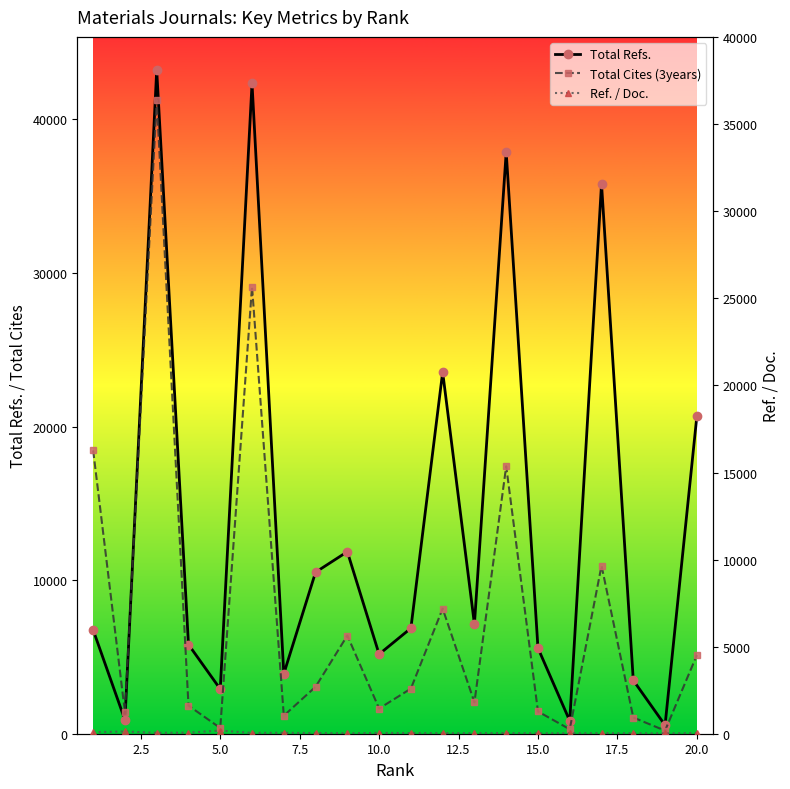

In Ref. / Doc., how many points are higher than both neighbors (excluding endpoints)?

6